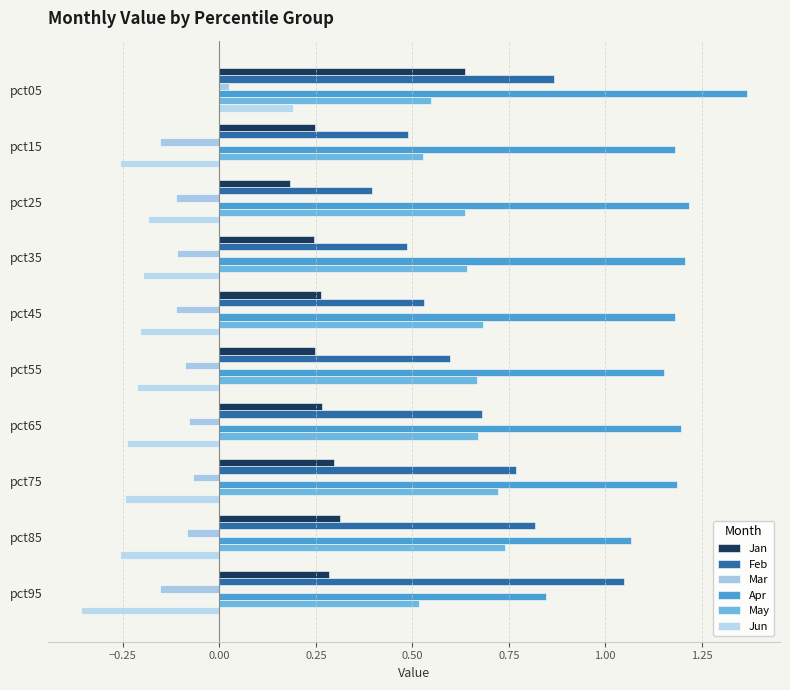

How many values in the Jun series exceed 0?

1